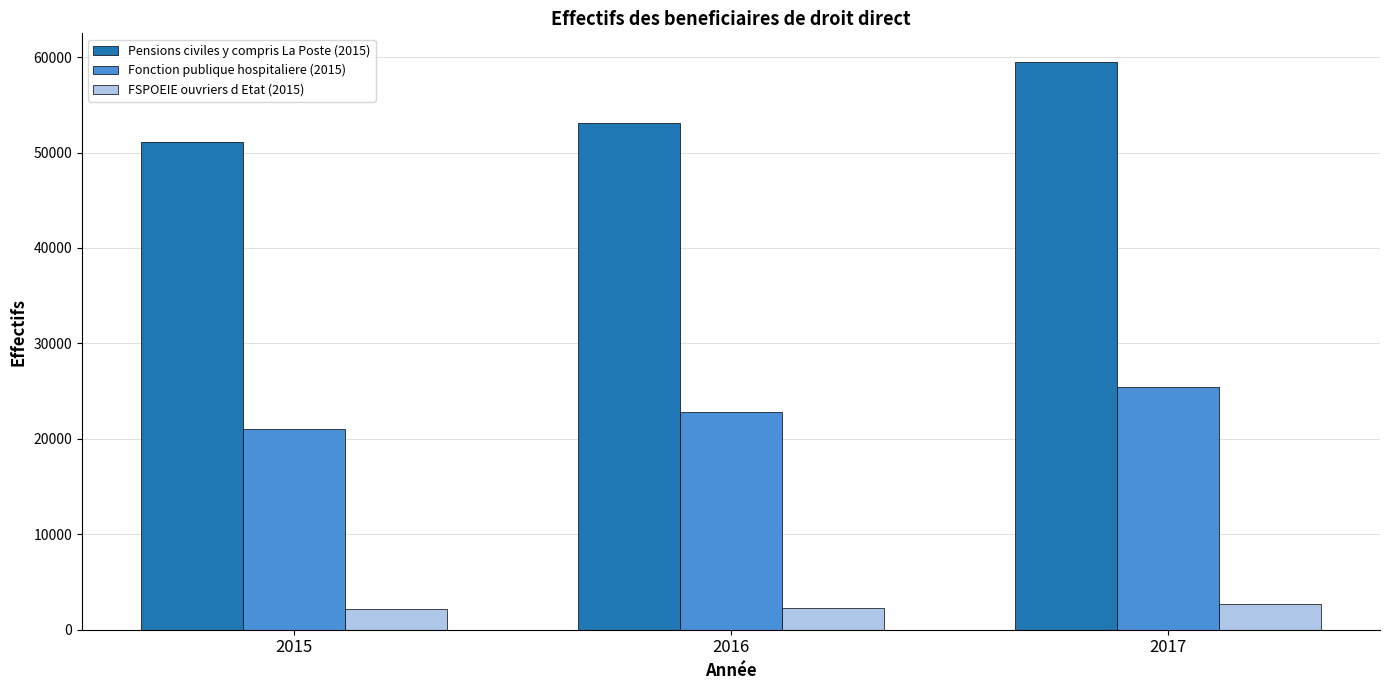

At 2017, list the series in order from largest to smallest.

Pensions civiles y compris La Poste (2015), Fonction publique hospitaliere (2015), FSPOEIE ouvriers d Etat (2015)